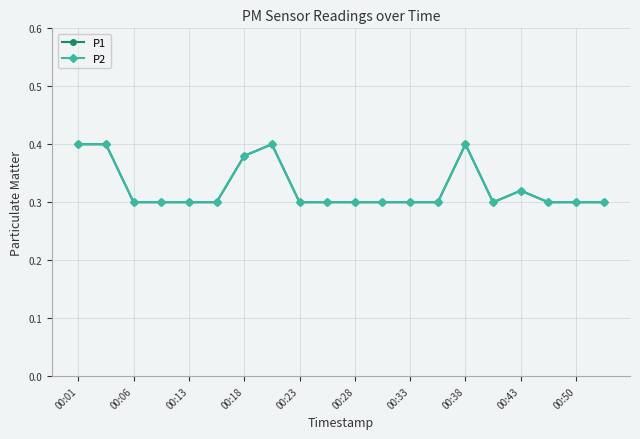

What is the average value of the P2 series?

0.3